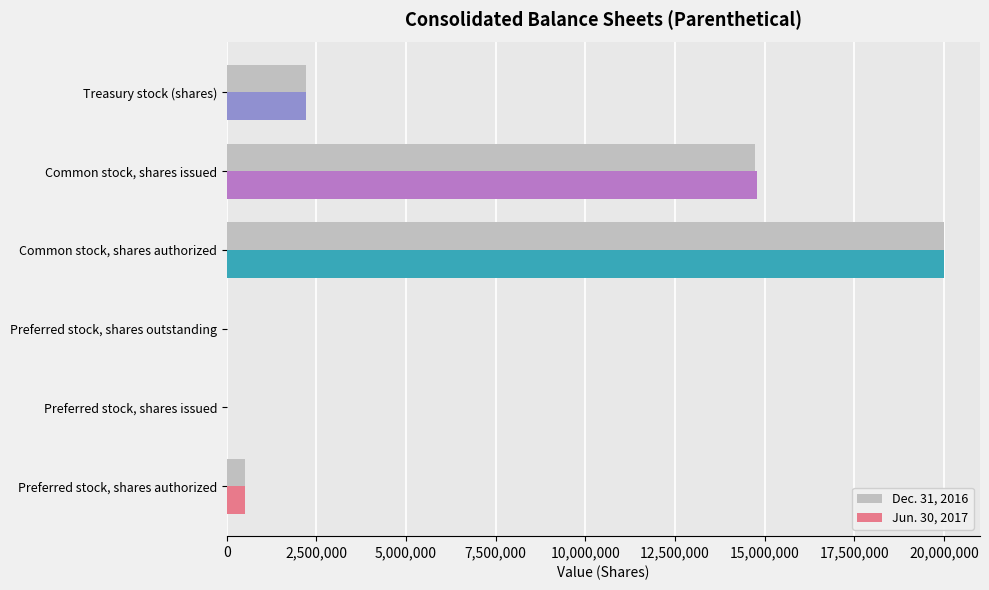

The value of Jun. 30, 2017 at Preferred stock, shares issued is 0. True or false?

True